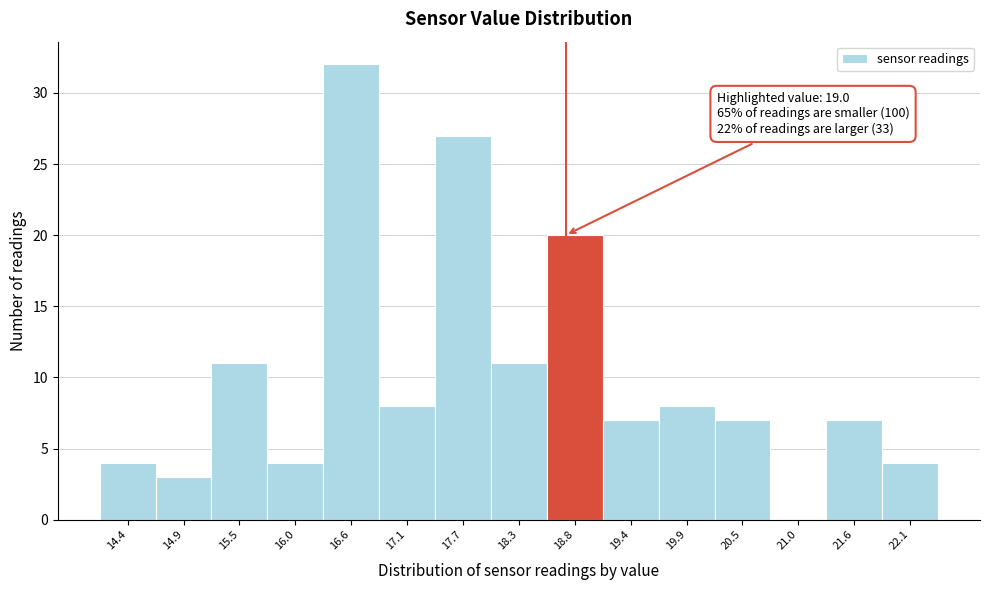

Reading left to right, transcribe all the data shown in this chart.

14.4=4	14.9=3	15.5=11	16.0=4	16.6=32	17.1=8	17.7=27	18.3=11	18.8=20	19.4=7	19.9=8	20.5=7	21.0=0	21.6=7	22.1=4